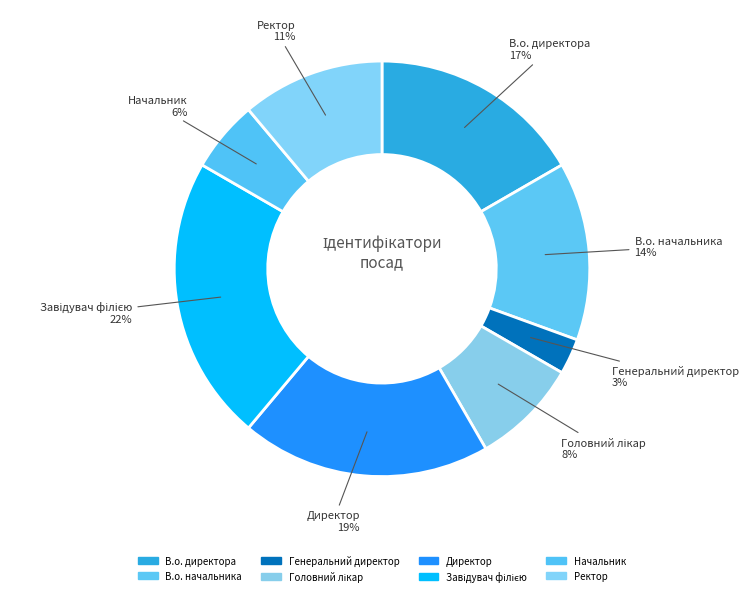

To the nearest percent, what is the difference between the В.о. директора and Начальник slice percentages?

11%